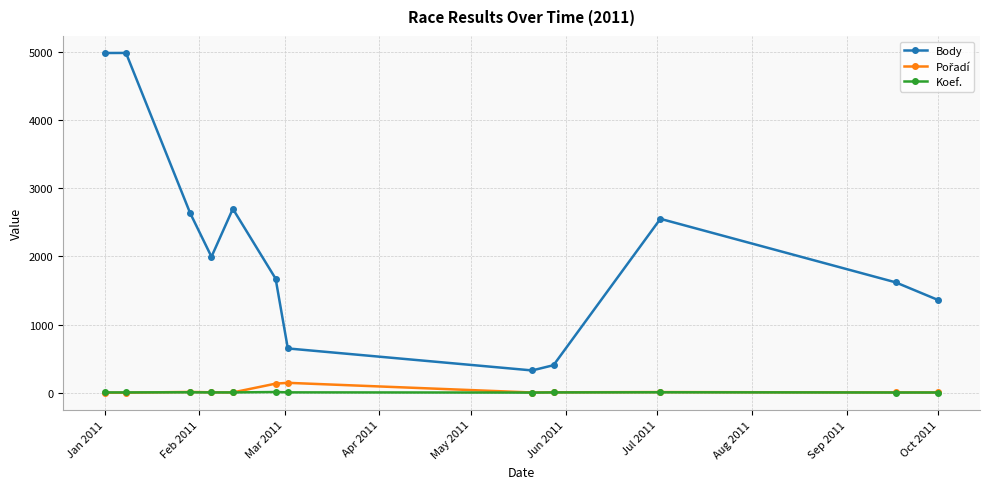

True or false: Body and Koef. intersect in this chart.

False